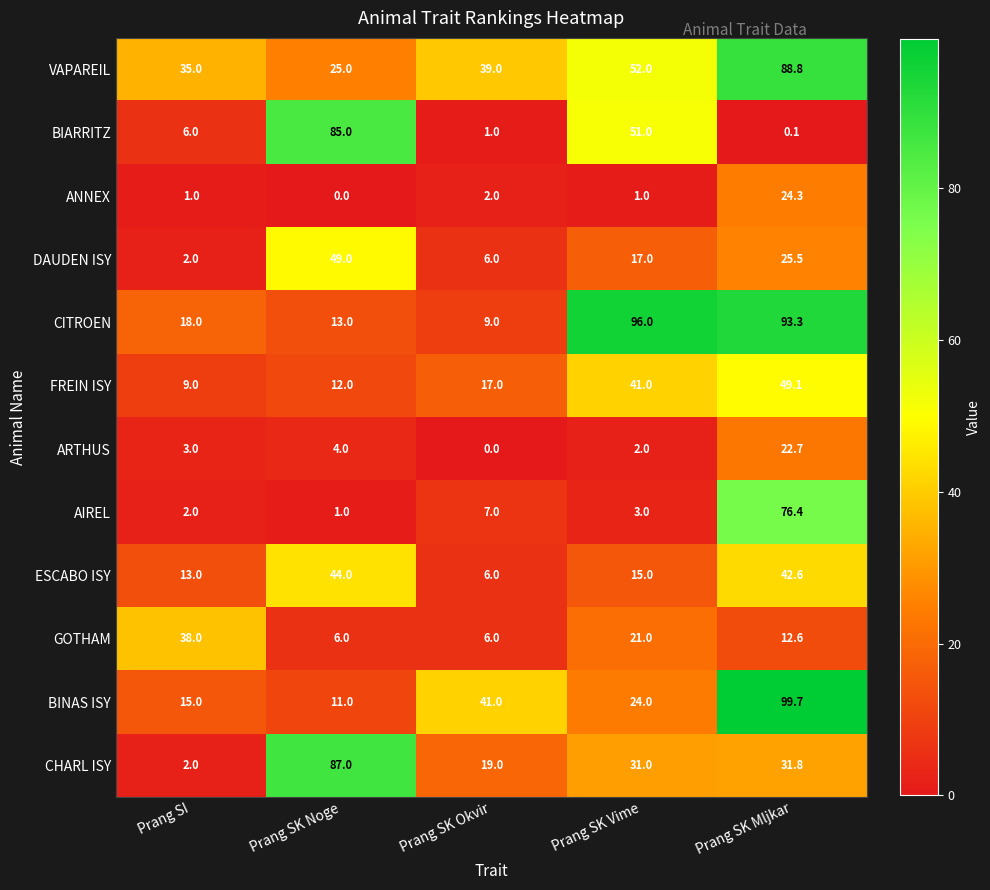

At how many categories does at least one series exceed 18?

5